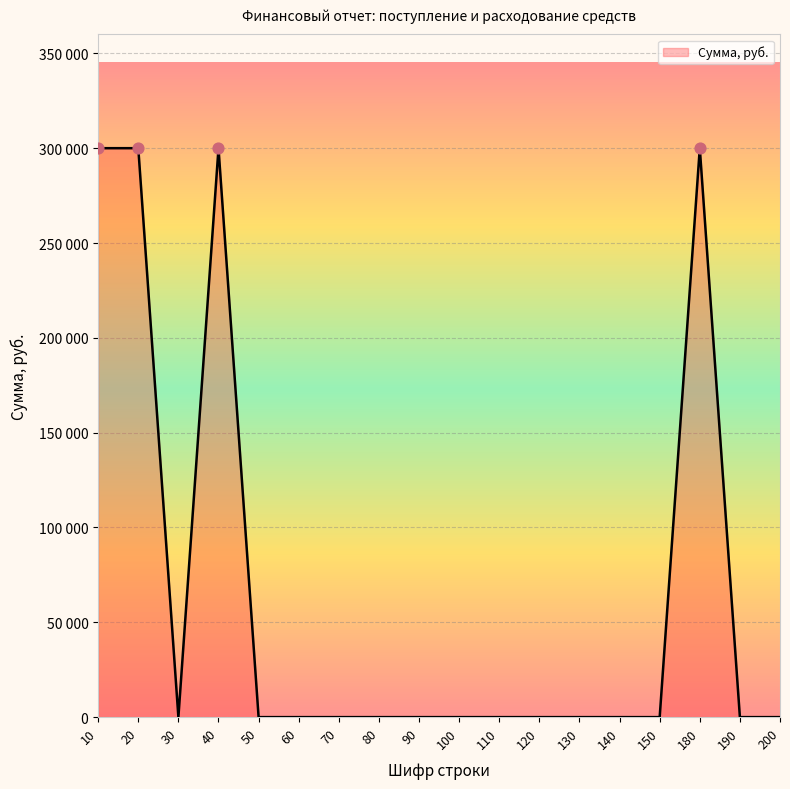

Does the chart have visible grid lines?

Yes